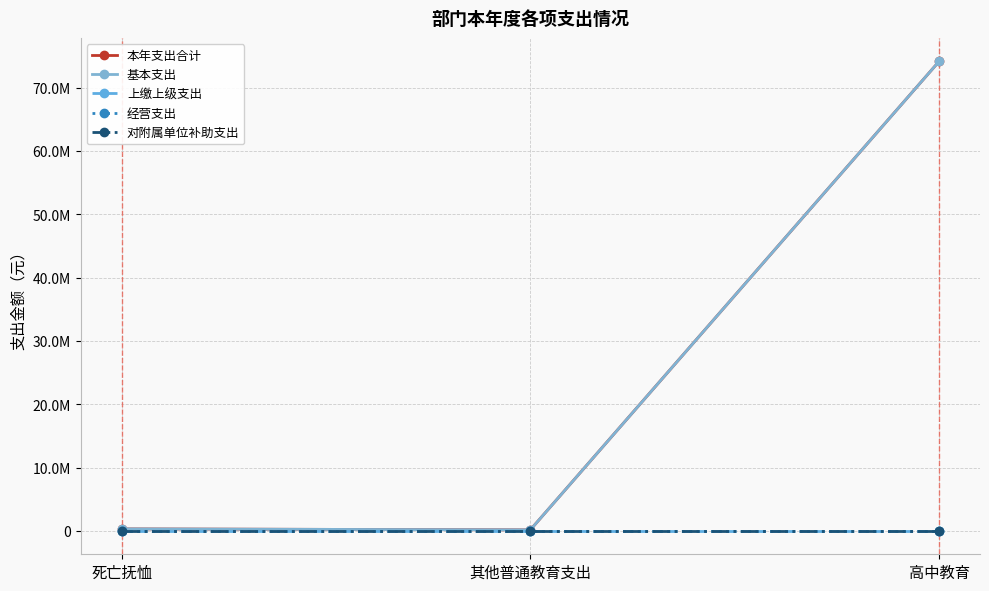

Is it true that 基本支出 equals 76404.9 at 死亡抚恤?

False